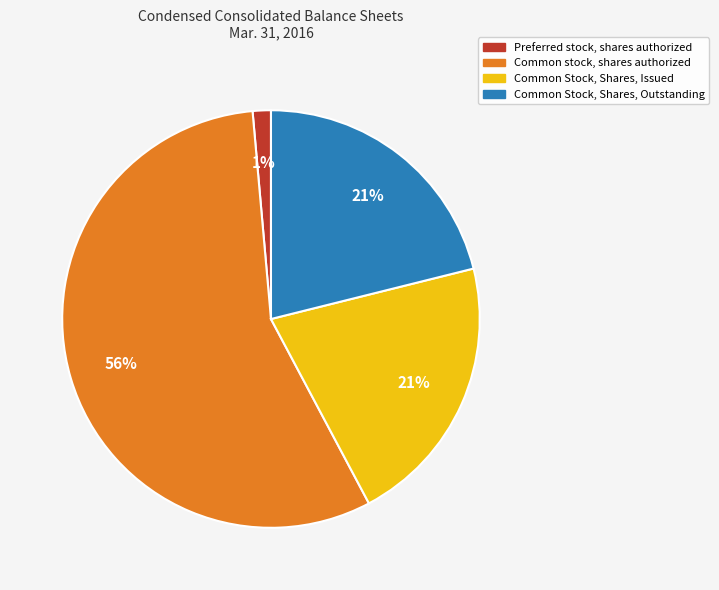

Which slice is the smallest?

Preferred stock, shares authorized